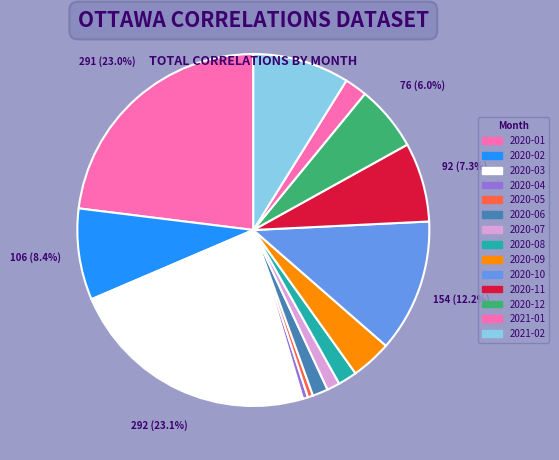

What percentage is NOT represented by 2021-02?

91.1%